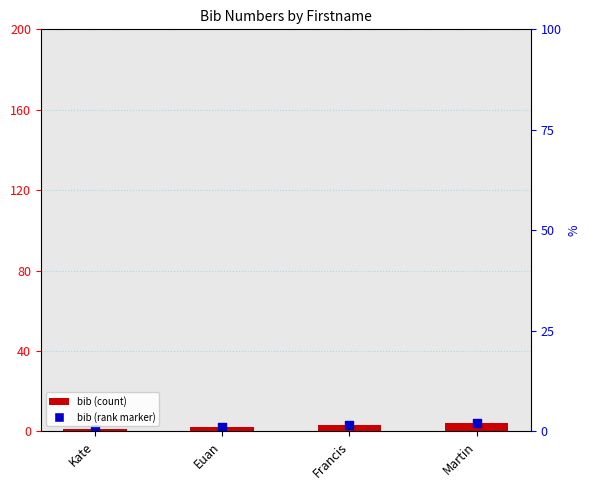

What is the total value across all series at Martin?

8.2